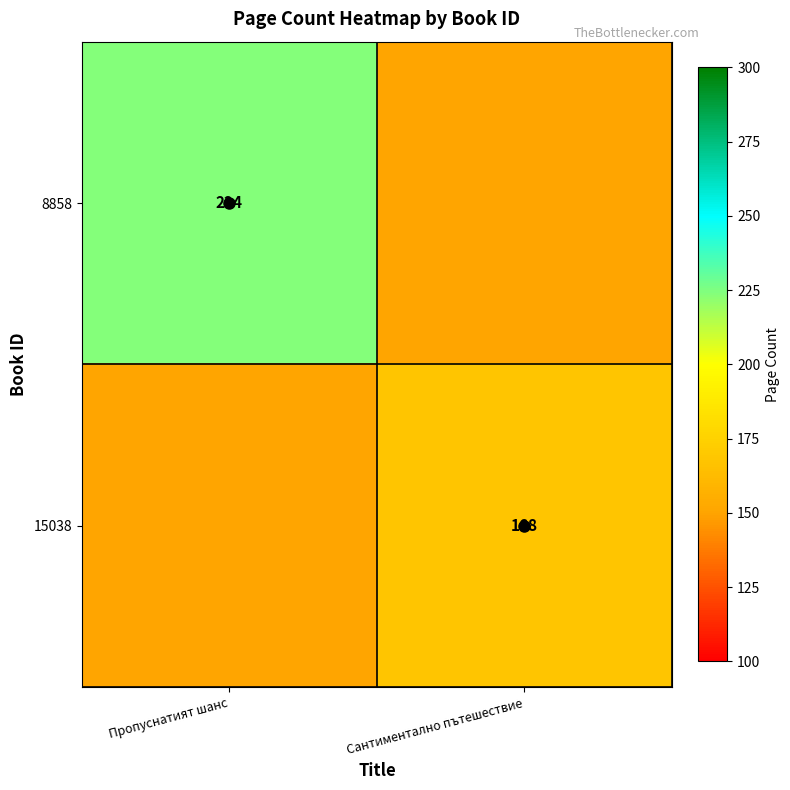

The 15038 series shows 104 at Сантиментално пътешествие. True or false?

False